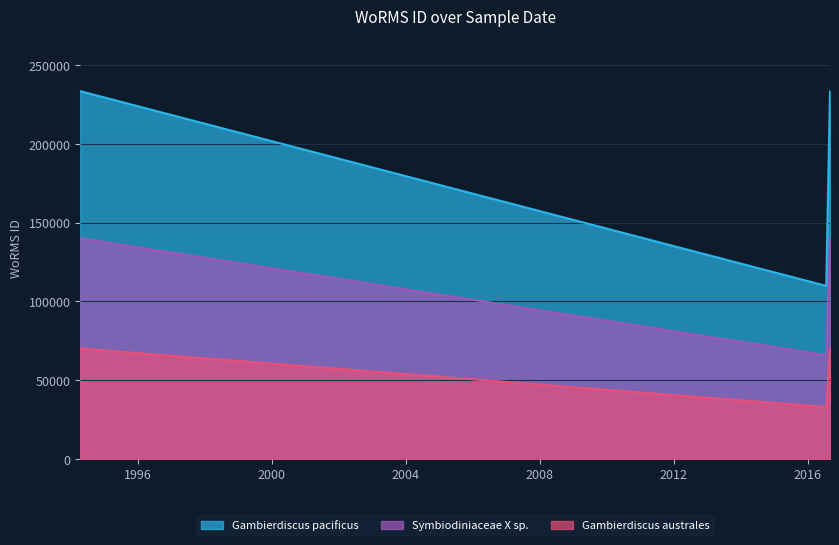

Where does the data first go above 233377?

1994-04-12